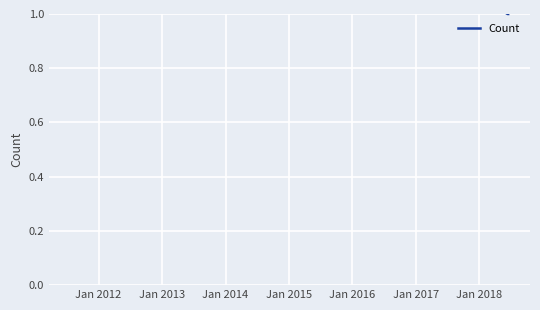

What is the minimum value shown in the chart?

1